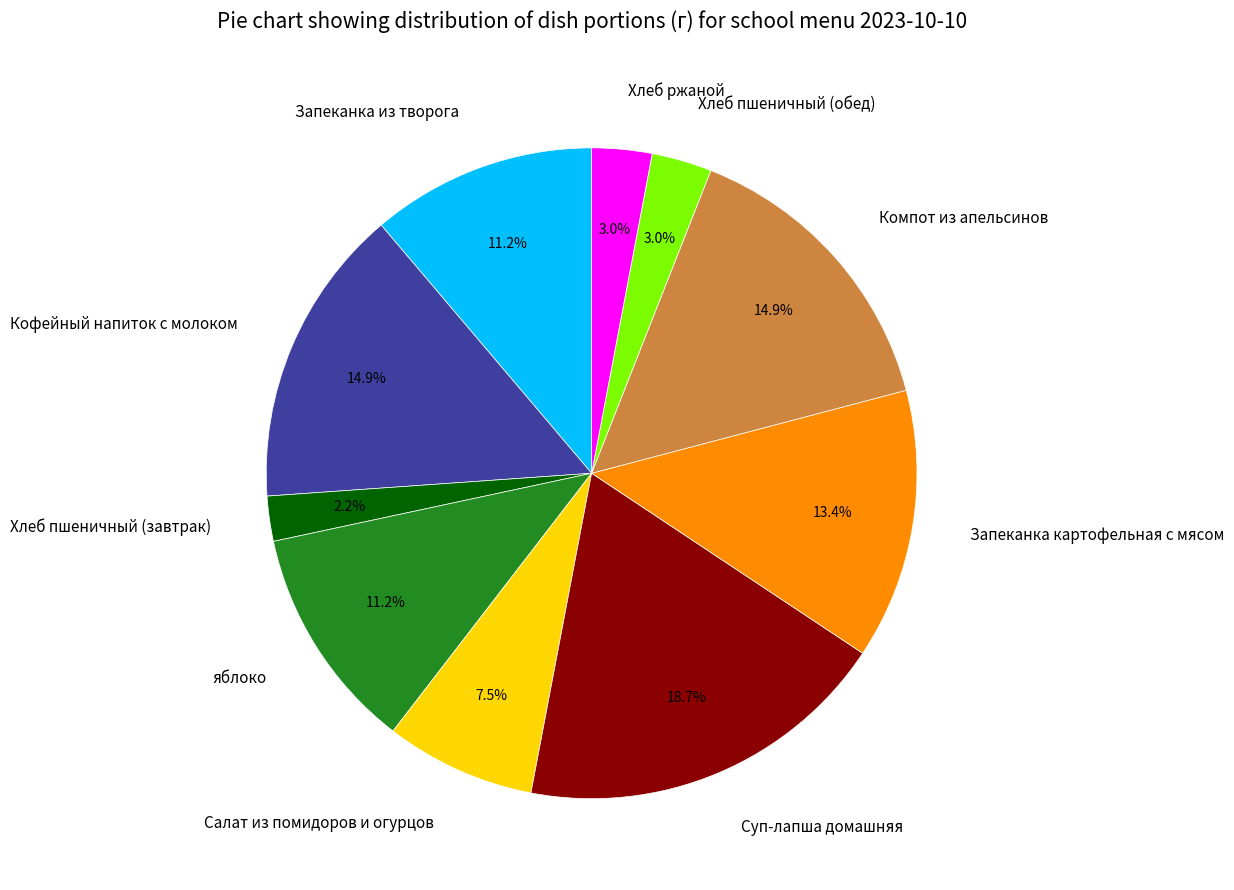

The Кофейный напиток с молоком slice represents 15% of the pie. True or false?

True